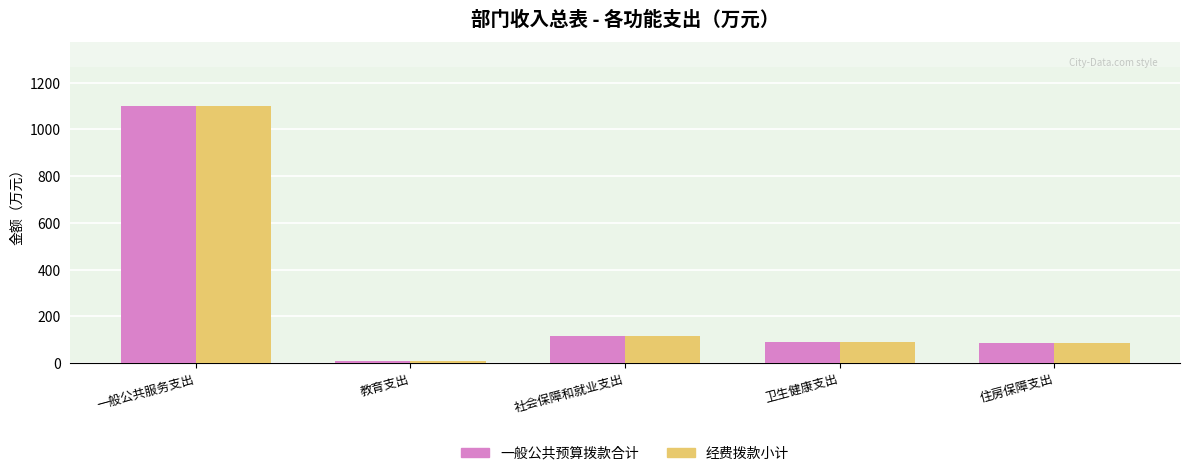

What is the sum of the 经费拨款小计 values at 一般公共服务支出 and 卫生健康支出?

1190.1